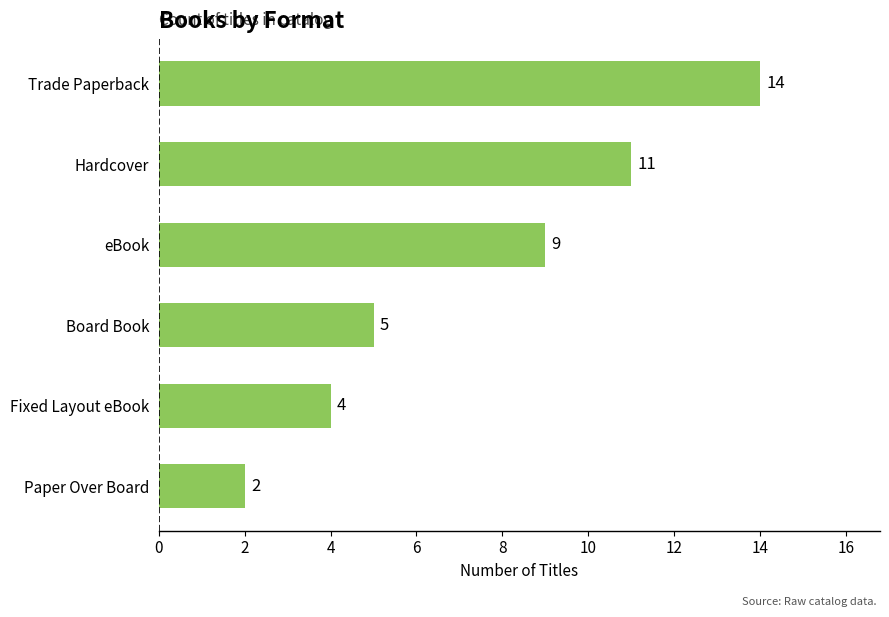

What is the sum of the values at eBook and Board Book?

14